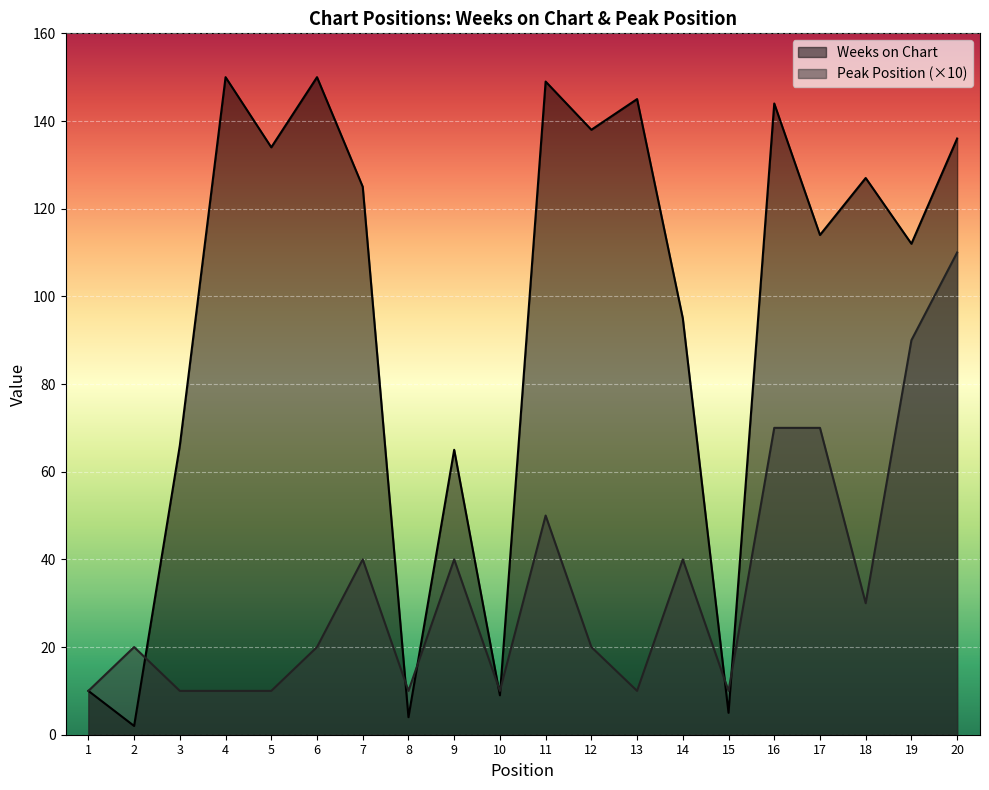

Reading left to right, transcribe all the data shown in this chart.

Weeks on Chart: 1=10	2=2	3=66	4=150	5=134	6=150	7=125	8=4	9=65	10=9	11=149	12=138	13=145	14=95	15=5	16=144	17=114	18=127	19=112	20=136
Peak Position: 1=10	2=20	3=10	4=10	5=10	6=20	7=40	8=10	9=40	10=10	11=50	12=20	13=10	14=40	15=10	16=70	17=70	18=30	19=90	20=110